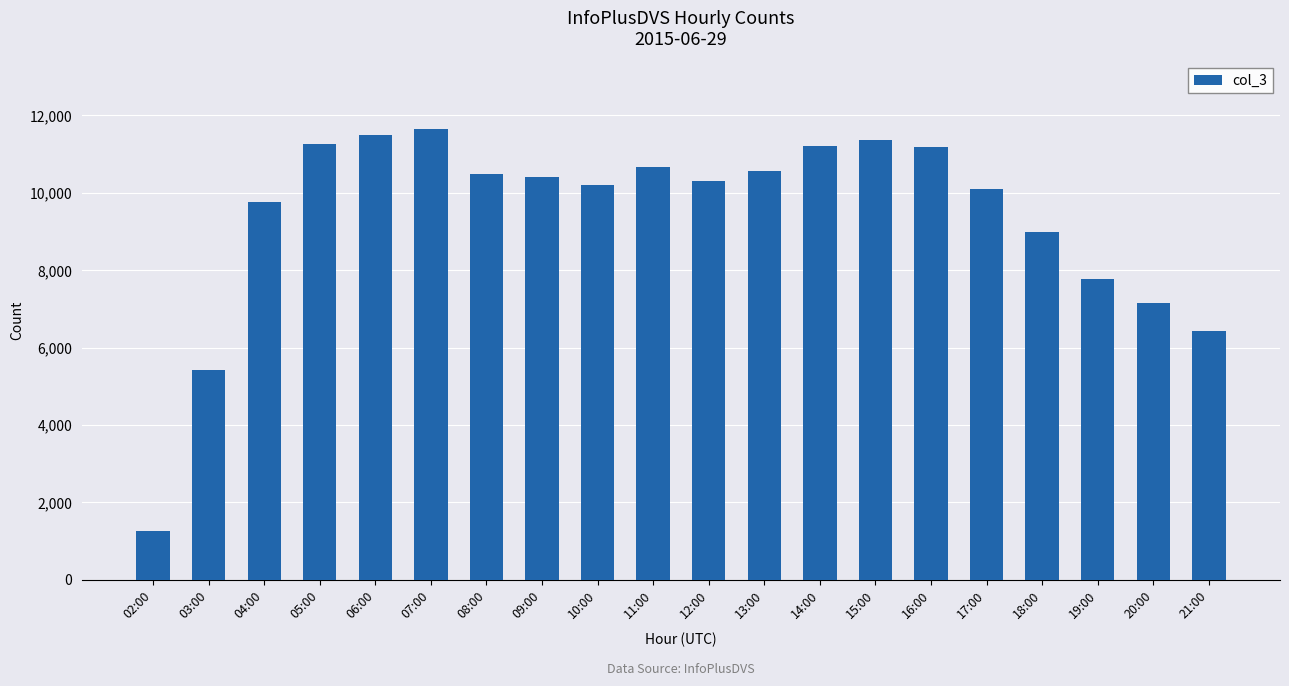

Is it true that the value at 07:00 is 7464?

False